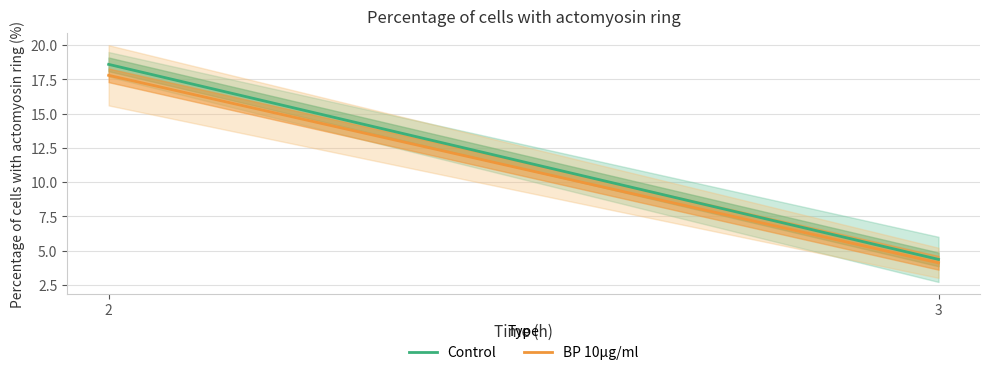

At 3, list the series in order from smallest to largest.

BP 10µg/ml, Control